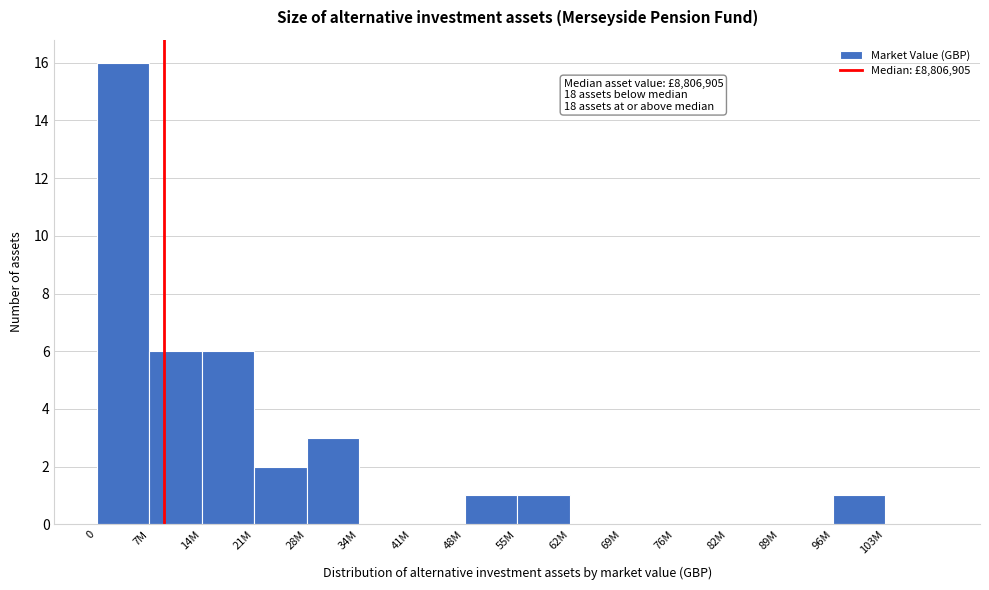

Reading right to left, list all the values displayed in this chart.

103M=0	96M=1	89M=0	82M=0	76M=0	69M=0	62M=0	55M=1	48M=1	41M=0	34M=0	28M=3	21M=2	14M=6	7M=6	0=16